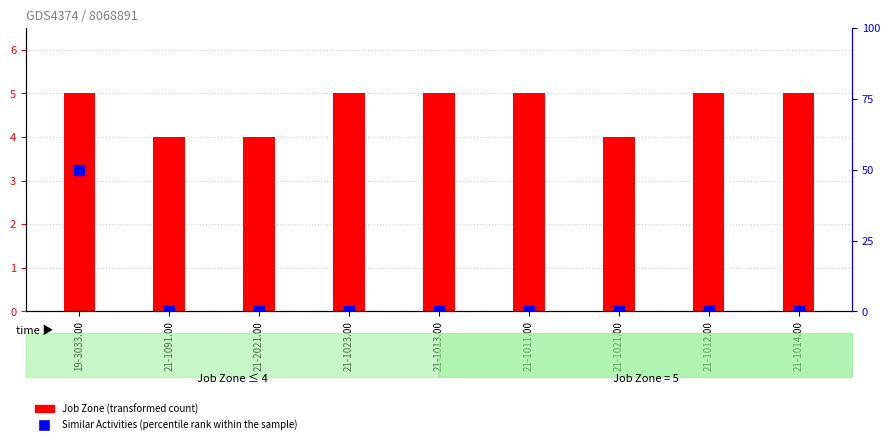

At how many categories does at least one series exceed 37?

1